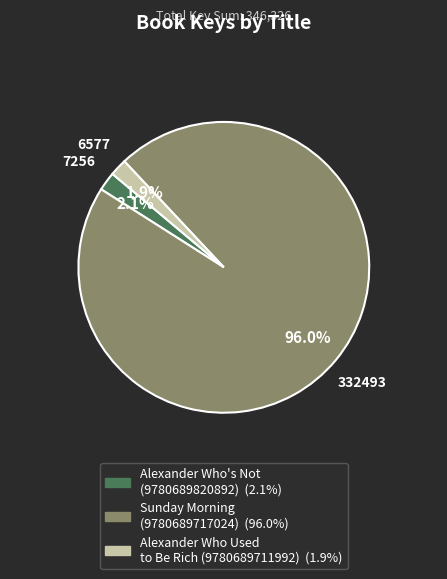

Which category has the biggest portion of the pie?

Sunday Morning (9780689717024)